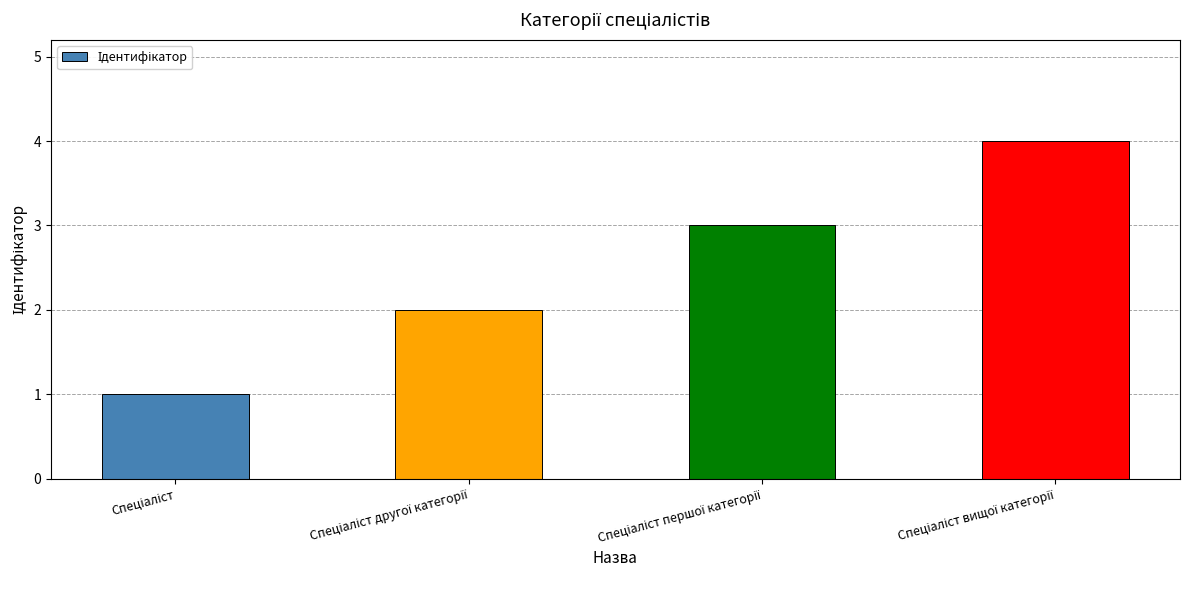

Count the values in the range 2 to 4.

3